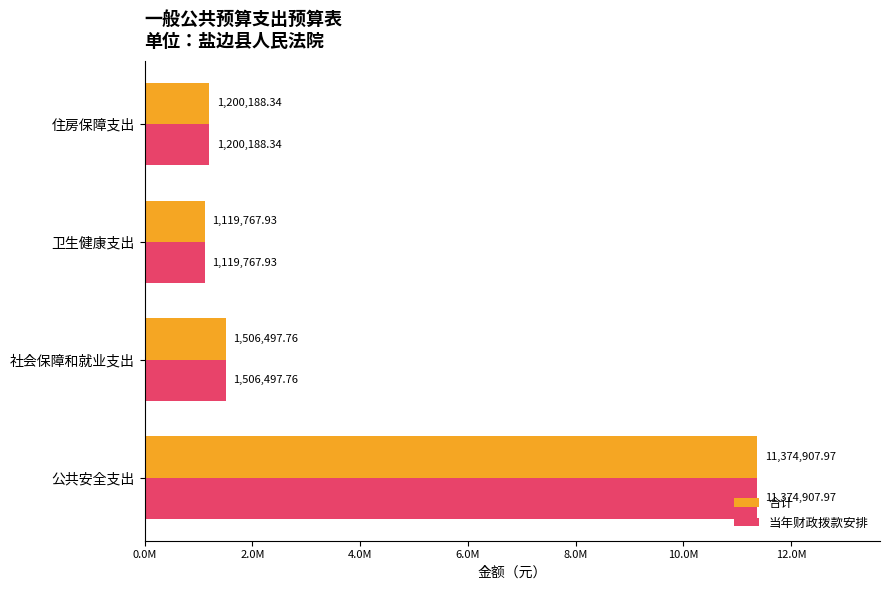

What are all the series names shown in the legend?

合计, 当年财政拨款安排